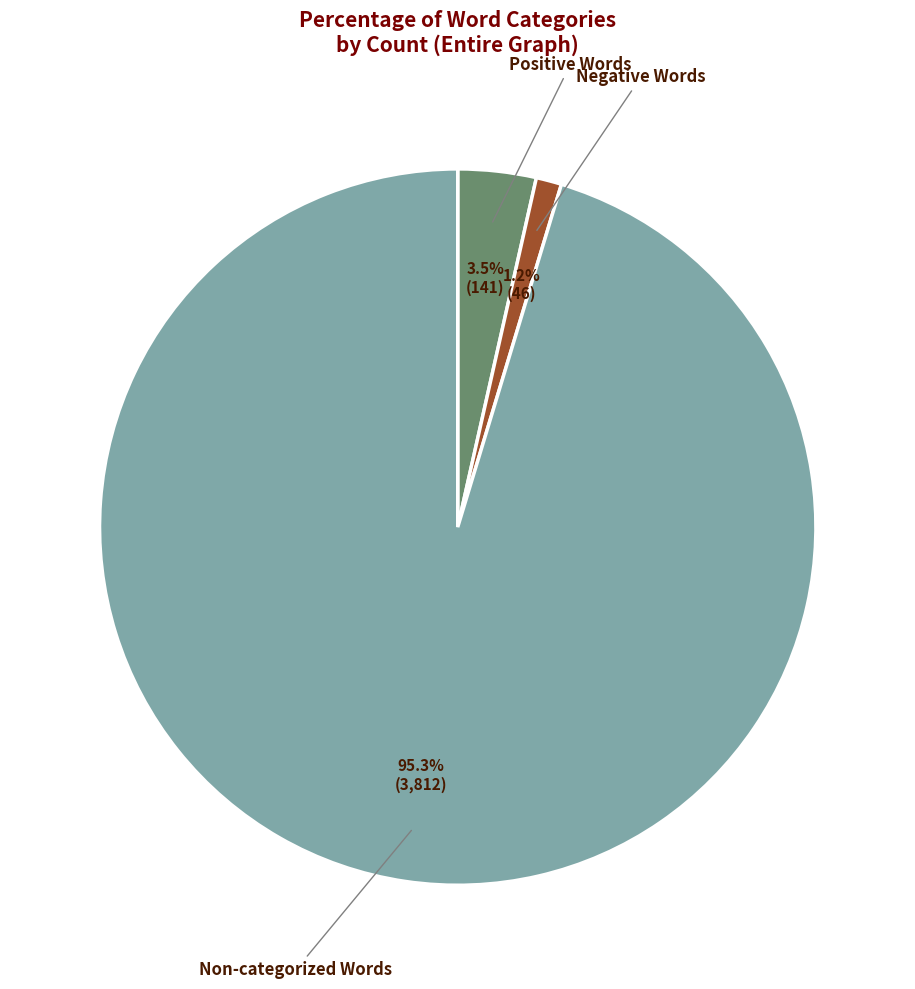

Is there a majority slice in this chart?

Yes